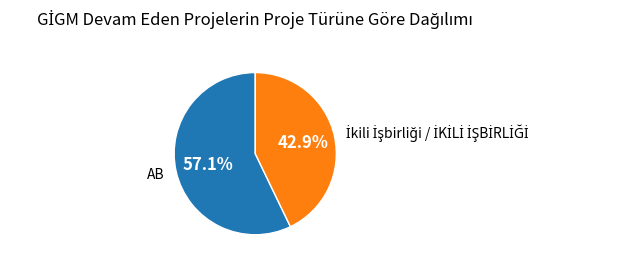

To the nearest percent, what is the average slice percentage?

50%